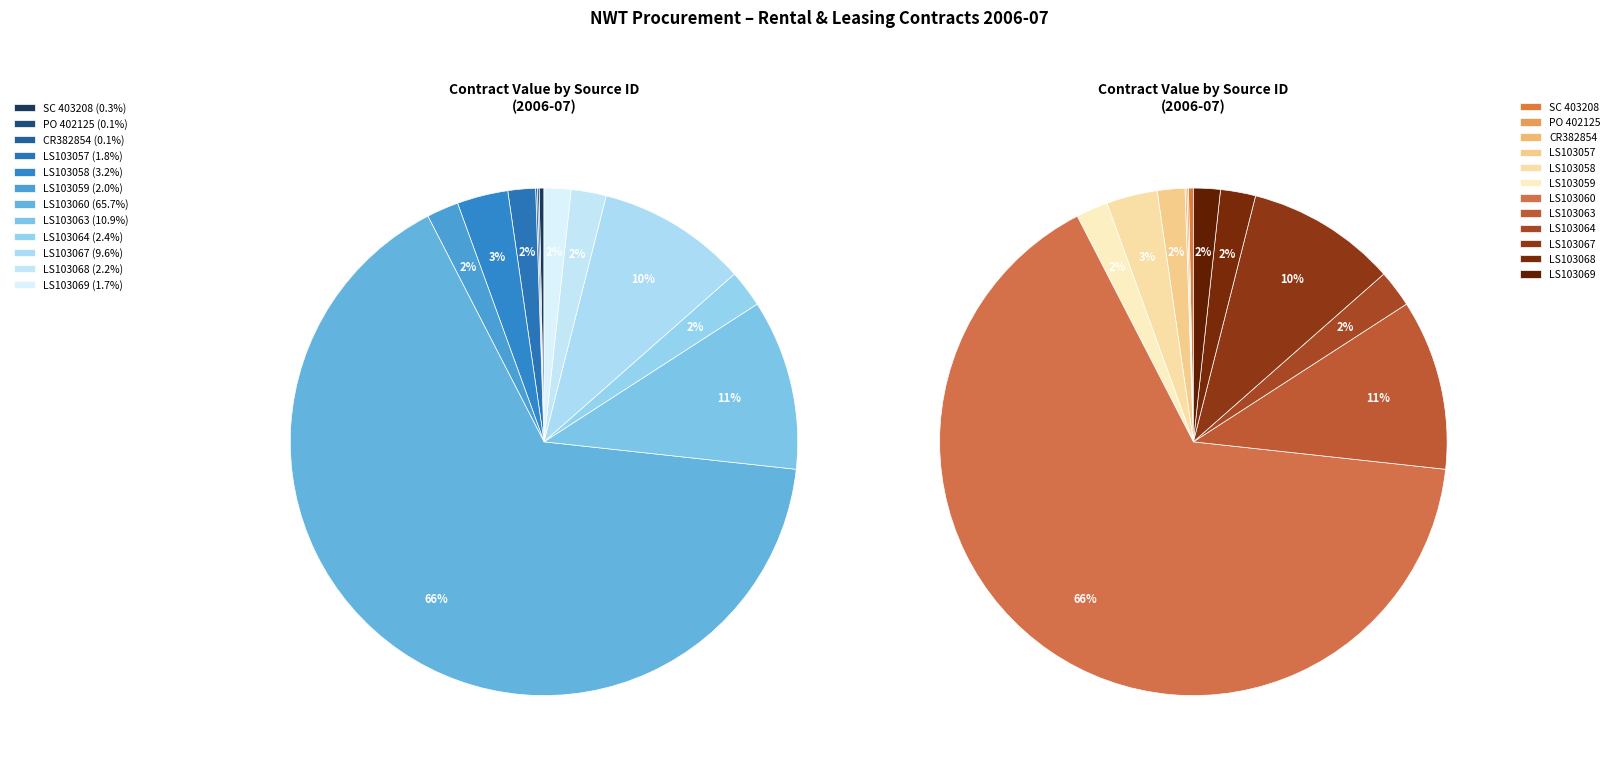

Which has a higher value, LS103064 or SC 403208?

LS103064